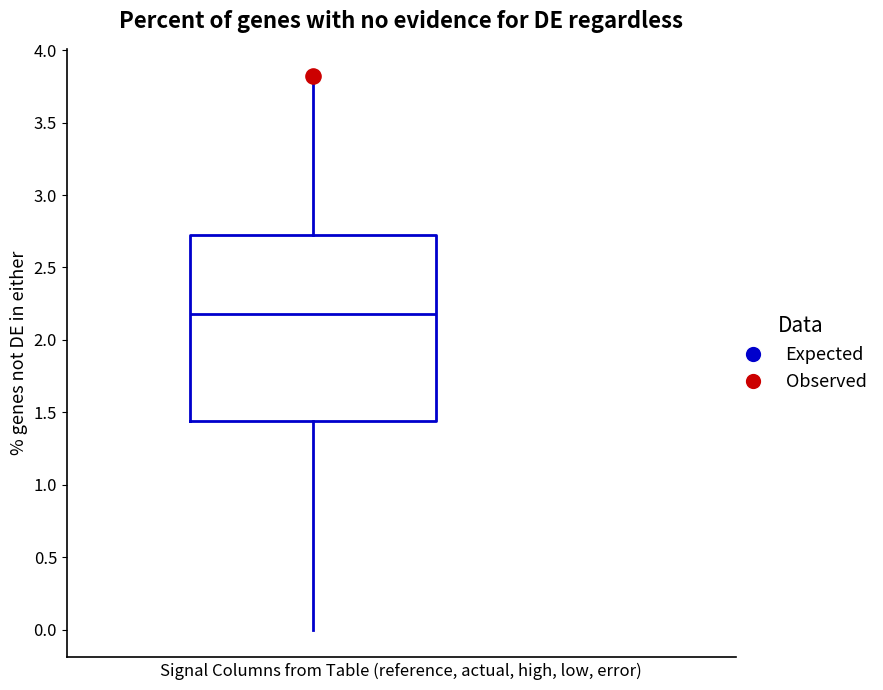

Transcribe this box plot: give where the median line is, the range the box spans, and where the two whiskers end, as read against the y-axis. The values are not printed on the chart, so give them approximately, as read against the axis.

median 2.20, box 1.45 to 2.70, whiskers 0.00 to 3.80